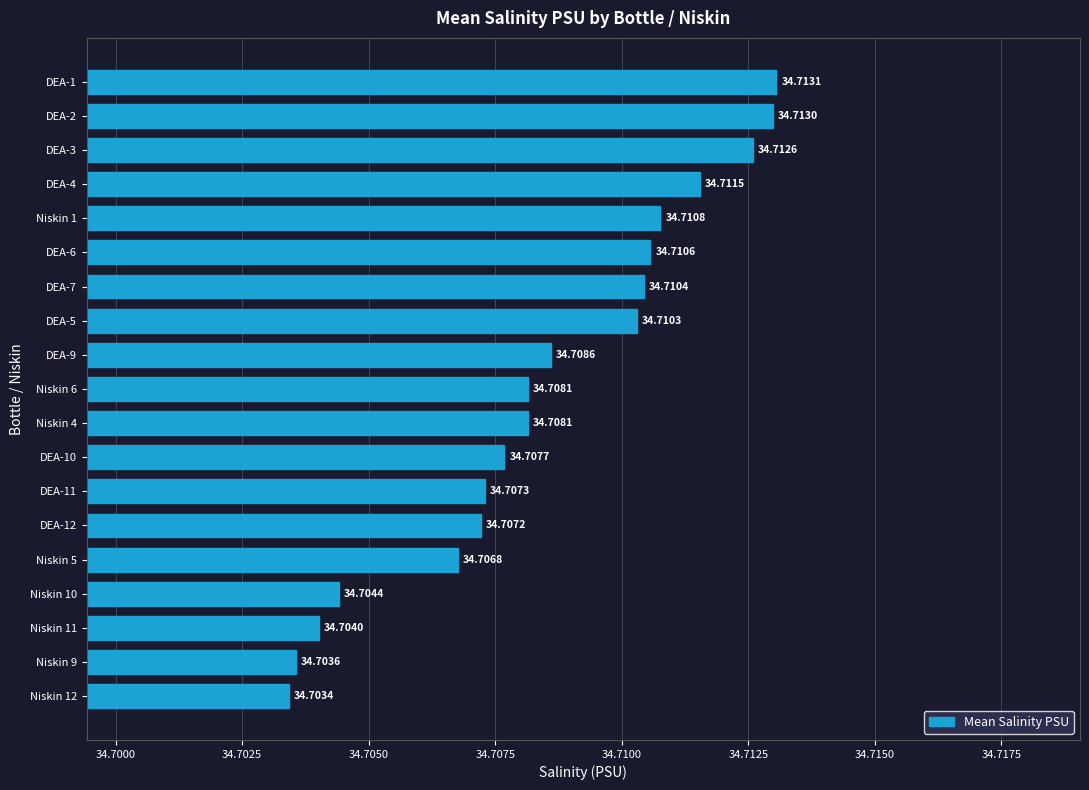

Which has a higher value, DEA-11 or DEA-2?

DEA-2